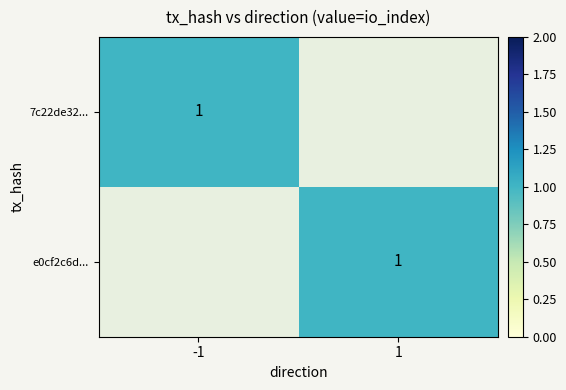

Which series has the widest spread of values?

7c22de32...